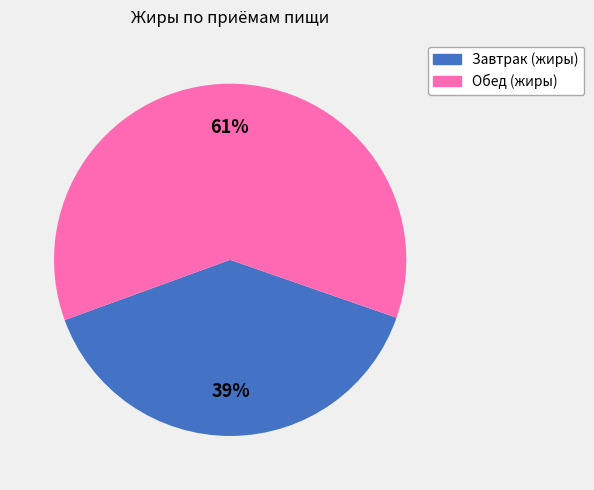

Which has a higher value, Завтрак (жиры) or Обед (жиры)?

Обед (жиры)